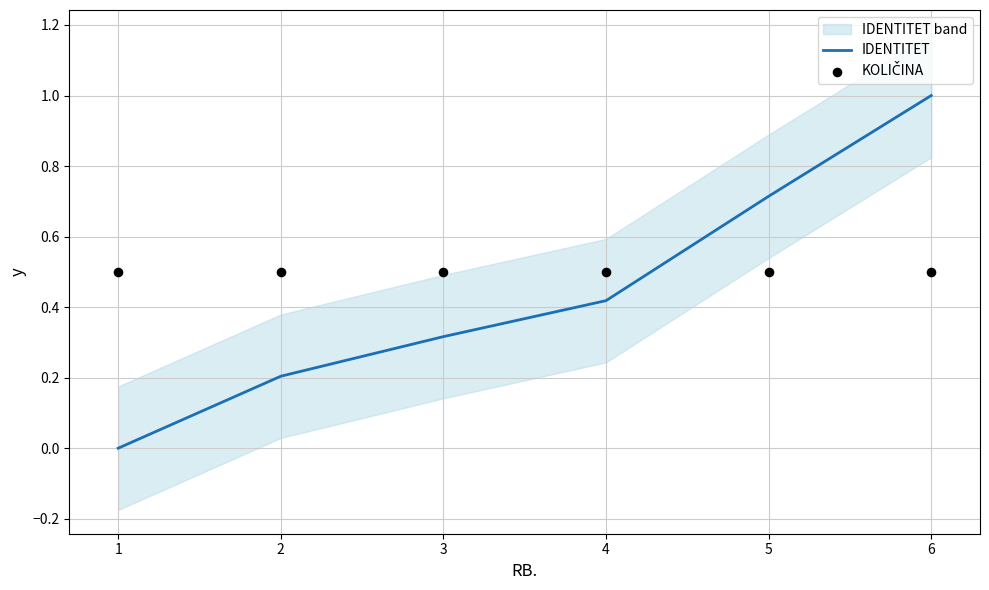

At how many categories does at least one series exceed 0?

6